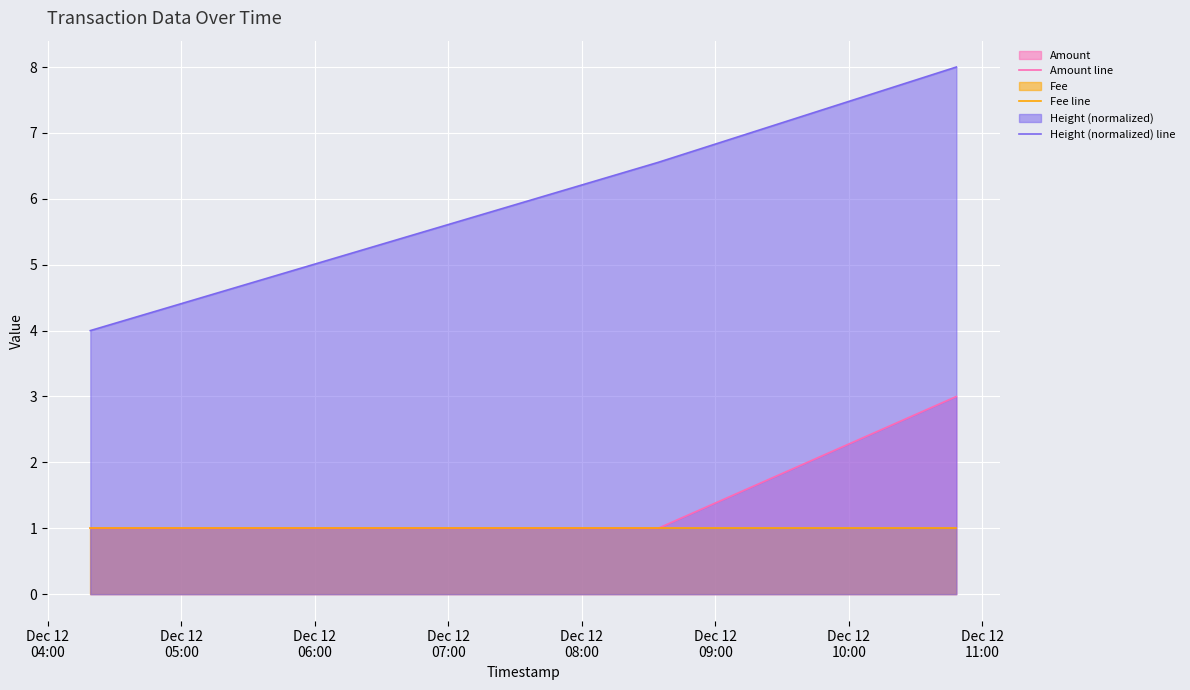

True or false: Amount line has more than 2 interior local peaks.

False